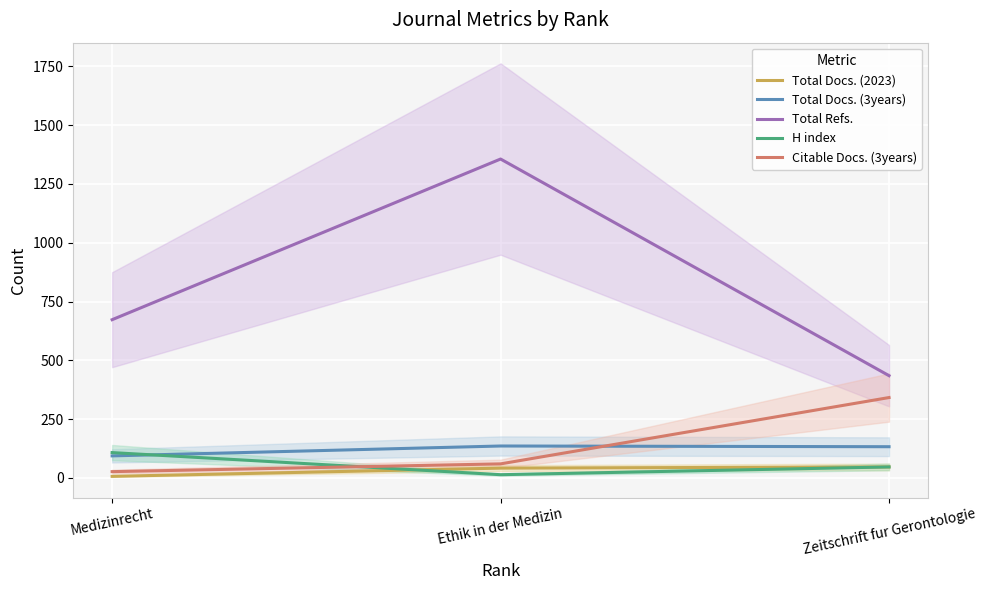

What is the difference between the maximum and minimum values in the Total Docs. (2023) series?

40